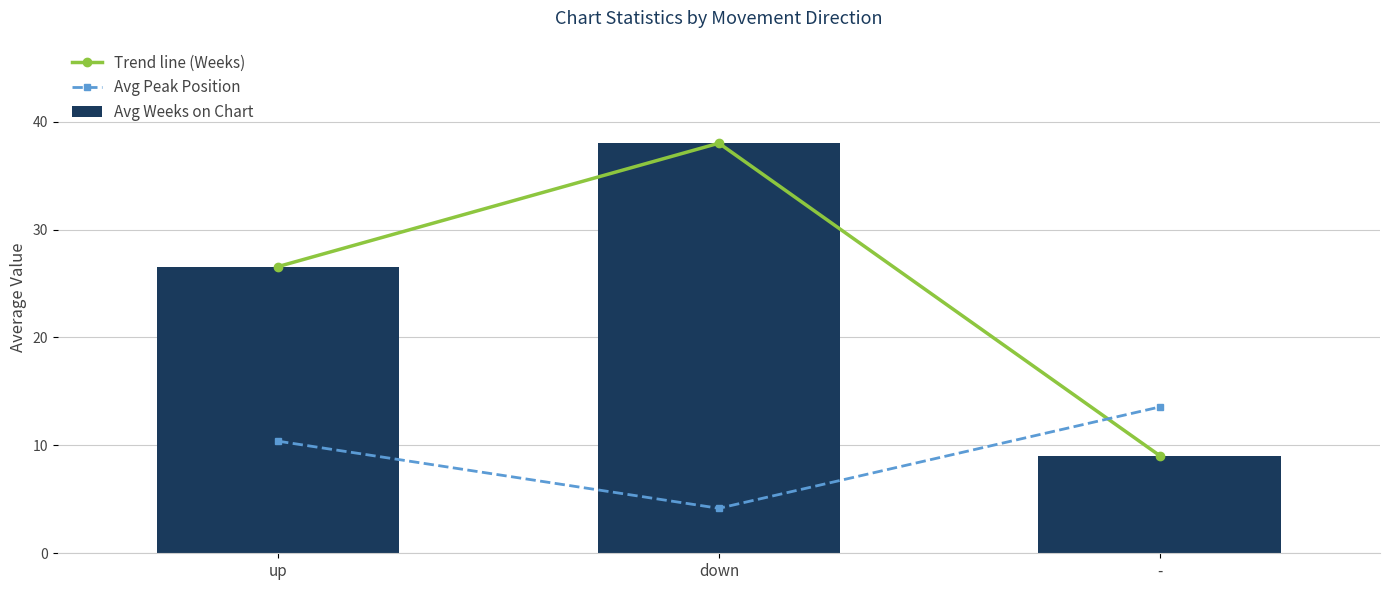

Which category has the lowest value across all series?

down